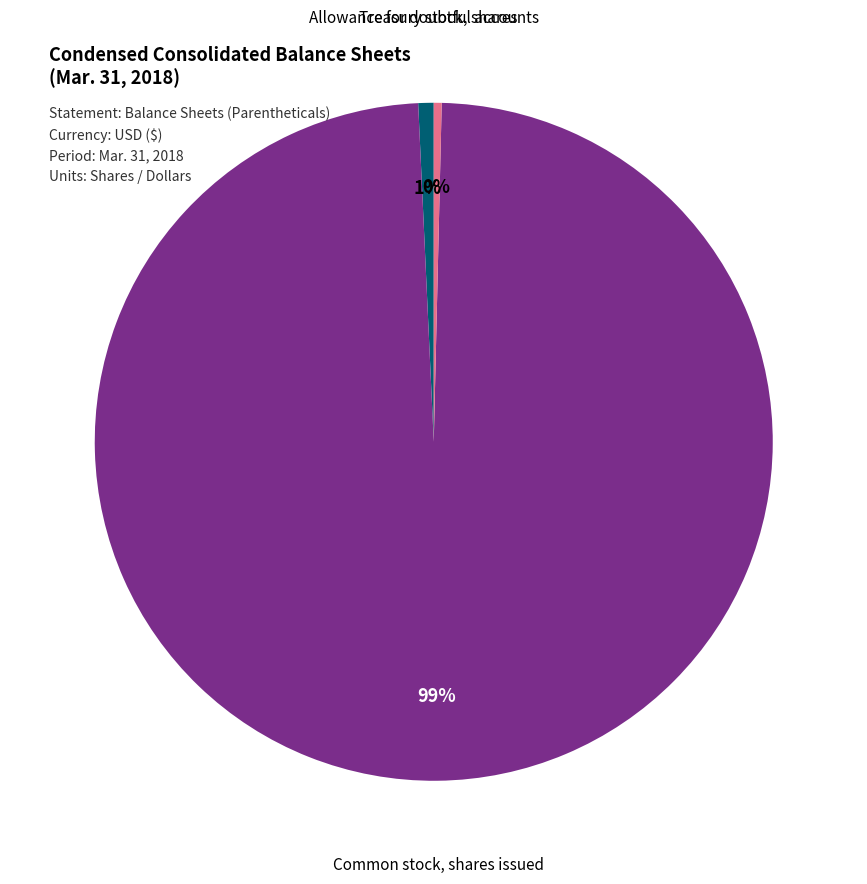

How many slices are in this pie chart?

3